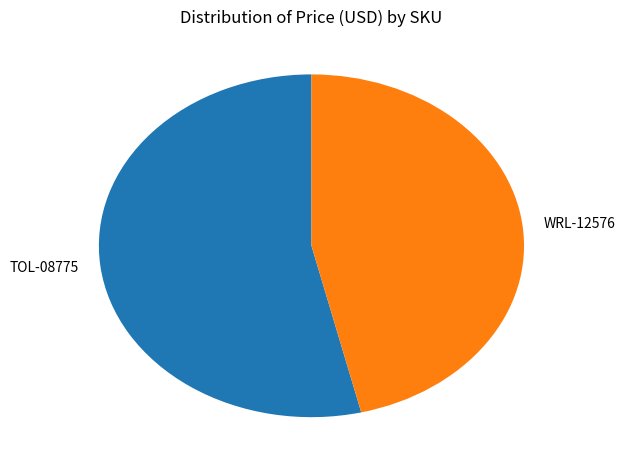

What is the smallest slice in the pie chart?

WRL-12576